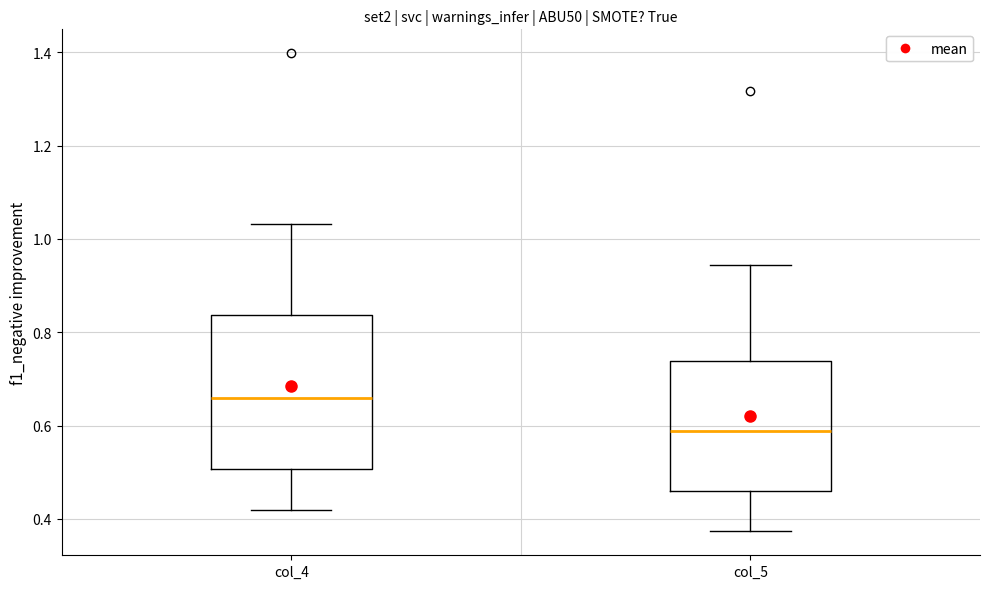

Reading left to right, transcribe this box plot: for each box, give where its median line is, the range the box spans, and where its two whiskers end, as read against the y-axis. The values are not printed on the chart, so give them approximately, as read against the axis.

col_4: median 0.66, box 0.50 to 0.84, whiskers 0.42 to 1.04
col_5: median 0.58, box 0.46 to 0.74, whiskers 0.38 to 0.94